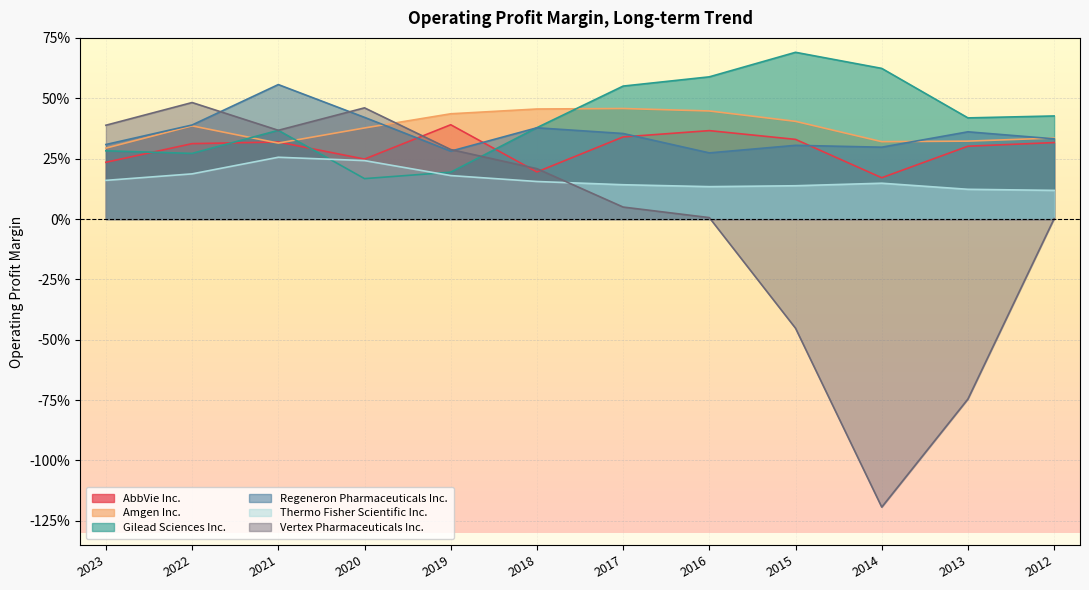

Between 2023 and 2018, which series saw the biggest shift?

Vertex Pharmaceuticals Inc.